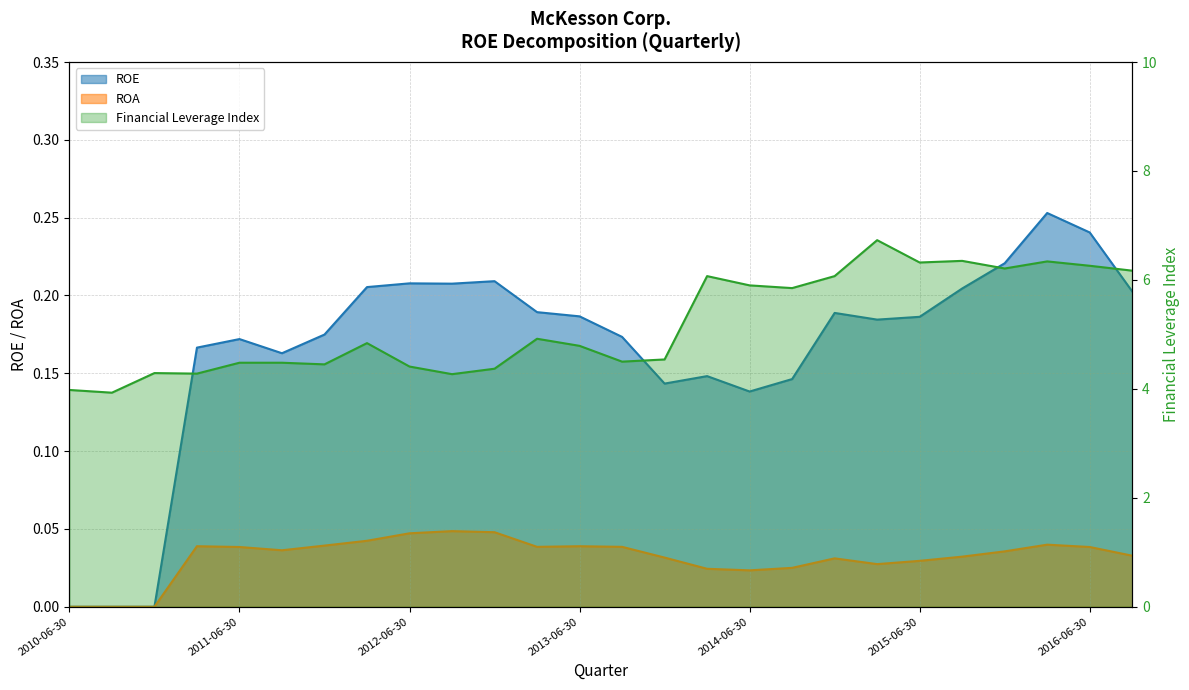

What are all the series names shown in the legend?

ROE, ROA, Financial Leverage Index